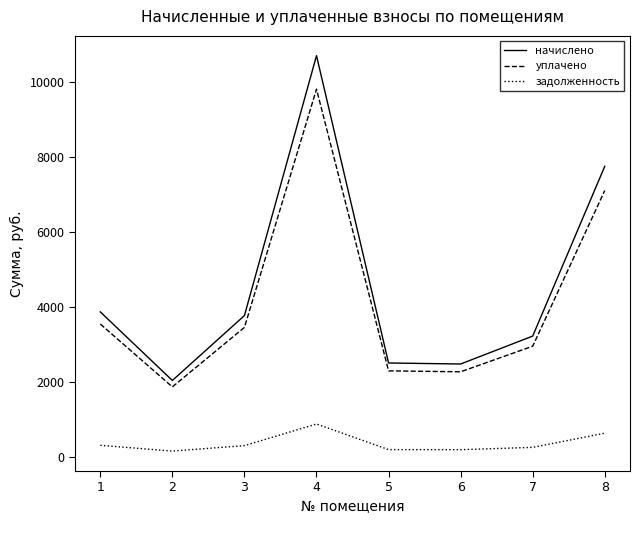

Where is the first local maximum for уплачено?

4